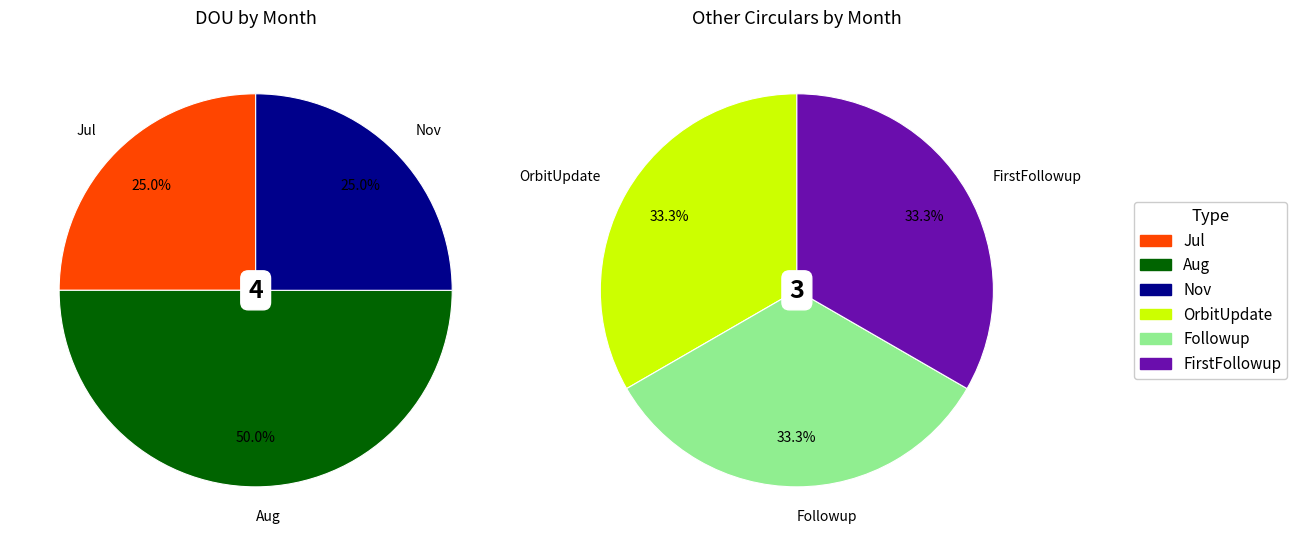

Combined, do Sep and Apr account for over 50%?

No